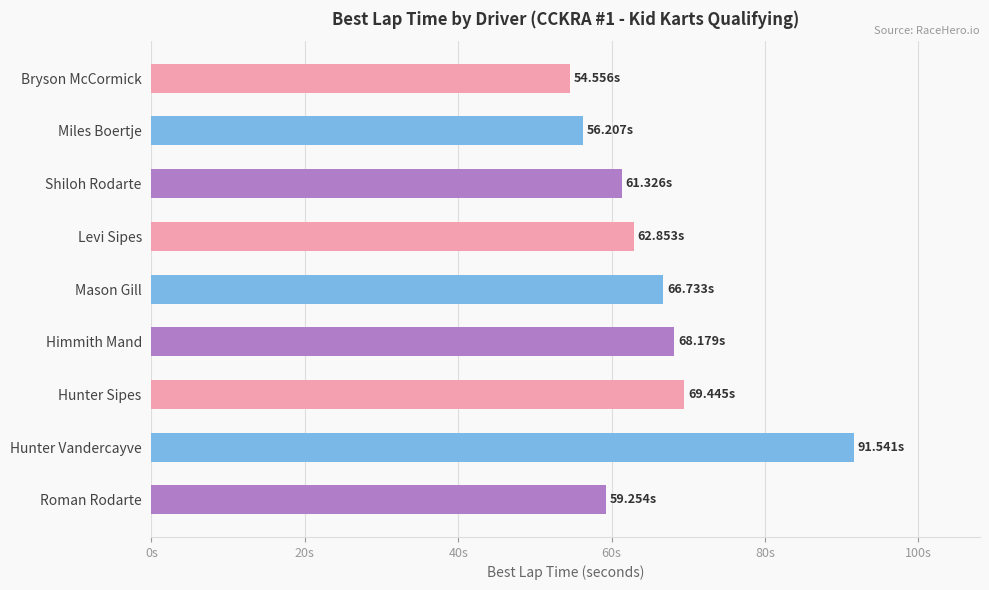

Are the bars grouped side by side (vs. stacked)?

No